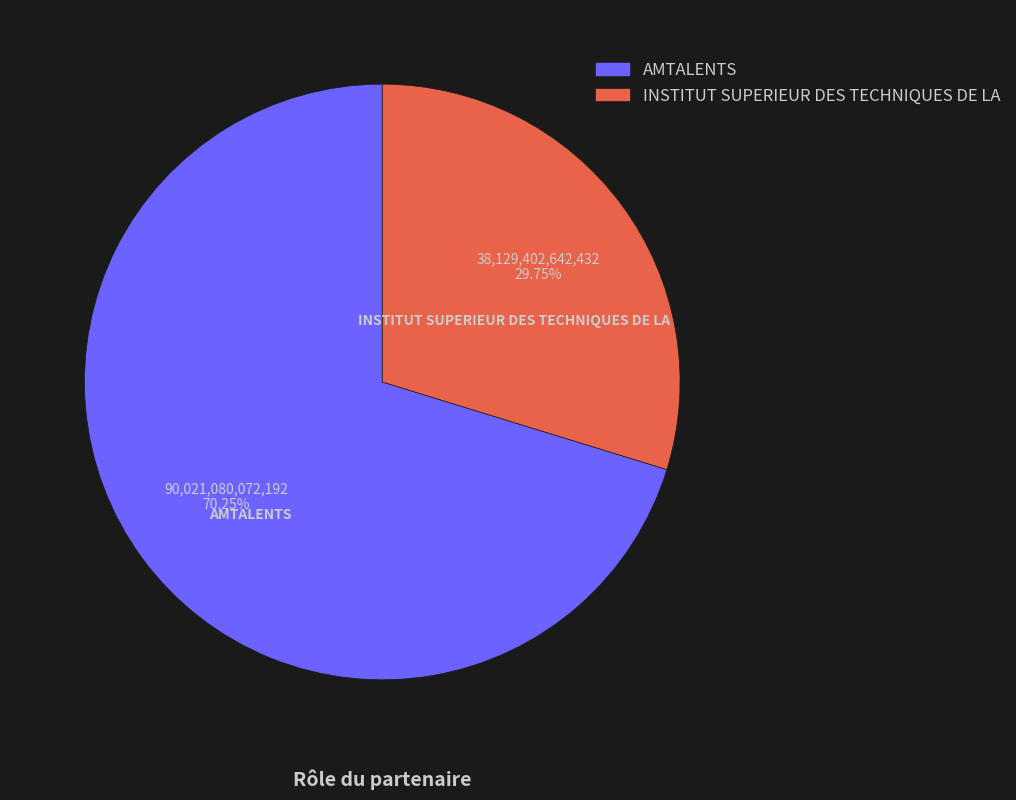

To the nearest percent, what is the combined percentage of AMTALENTS and INSTITUT SUPERIEUR DES TECHNIQUES DE LA?

100%